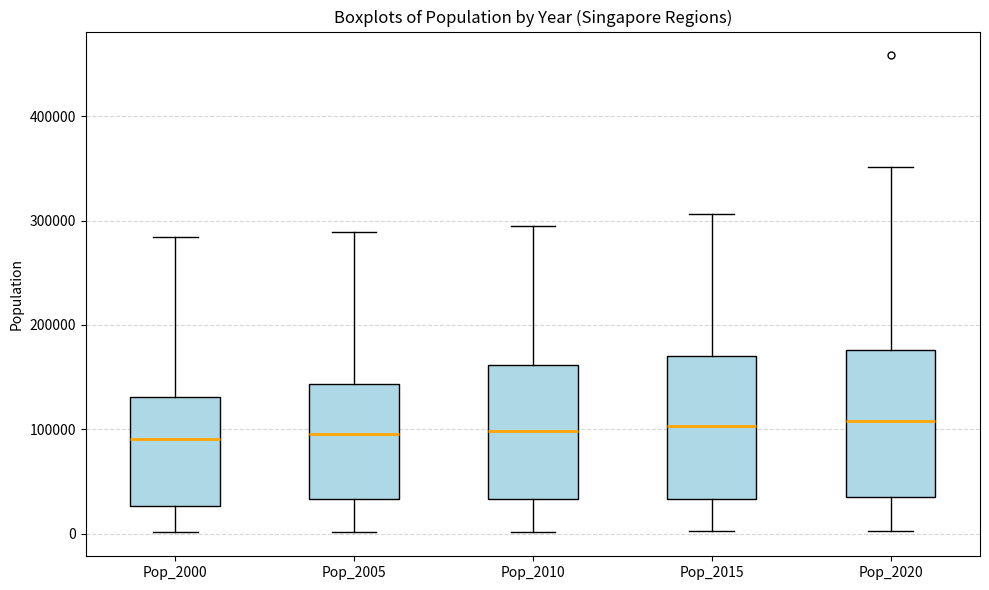

Reading left to right, read every box against the y-axis: the position of its median line, the range the box covers, and the ends of its whiskers. The values are not printed on the chart, so give them approximately, as read against the axis.

Pop_2000: median 90000, box 30000 to 130000, whiskers 0 to 280000
Pop_2005: median 100000, box 30000 to 140000, whiskers 0 to 290000
Pop_2010: median 100000, box 30000 to 160000, whiskers 0 to 290000
Pop_2015: median 100000, box 30000 to 170000, whiskers 0 to 310000
Pop_2020: median 110000, box 40000 to 180000, whiskers 0 to 350000